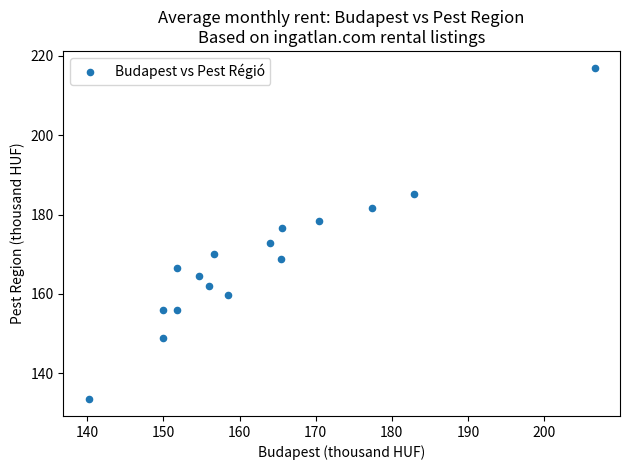

What is the range of X values (max minus min)?

66.5